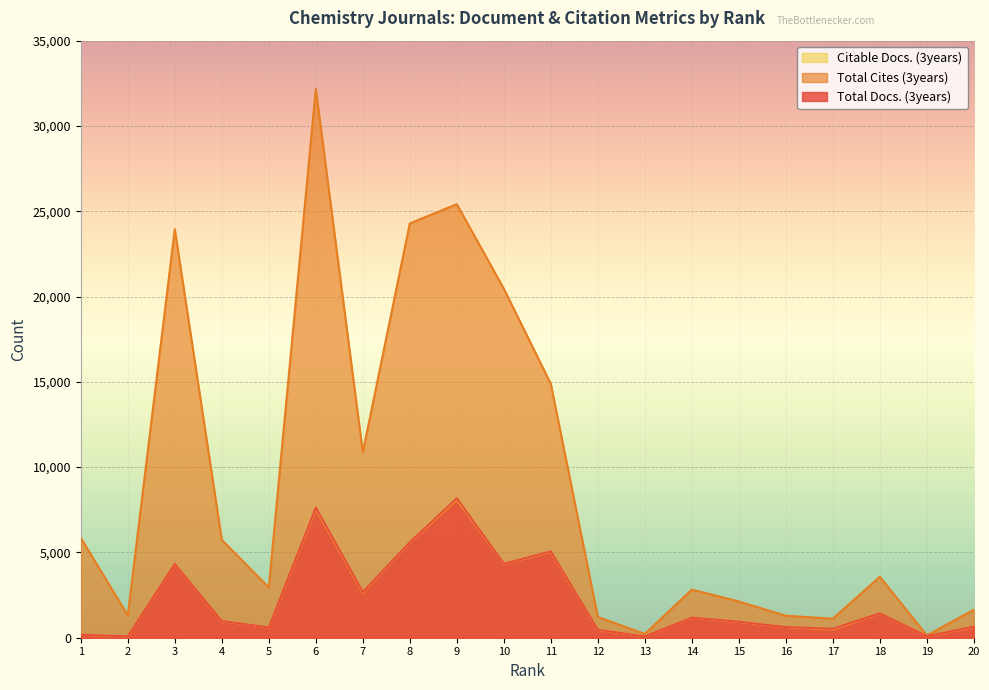

The Citable Docs. (3years) series shows 2648 at 7. True or false?

True